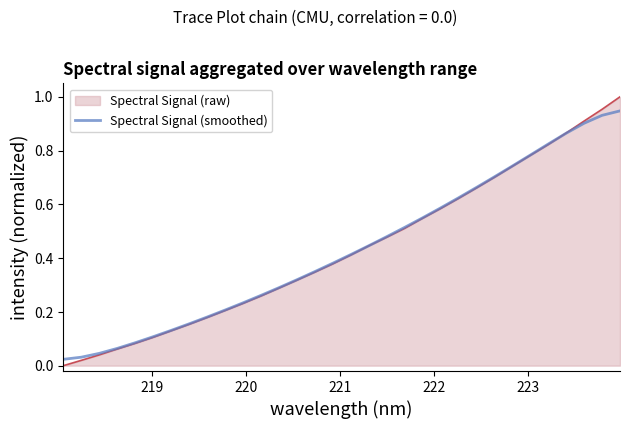

List the series in order of their peak value, lowest first.

Spectral Signal (smoothed), Spectral Signal (raw)